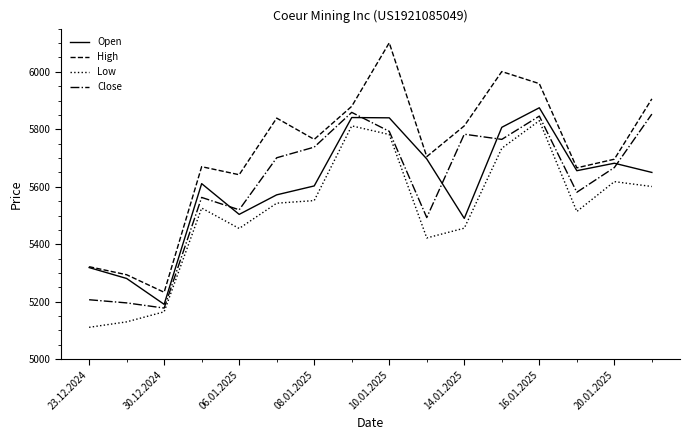

What is the maximum value for Low?

5830